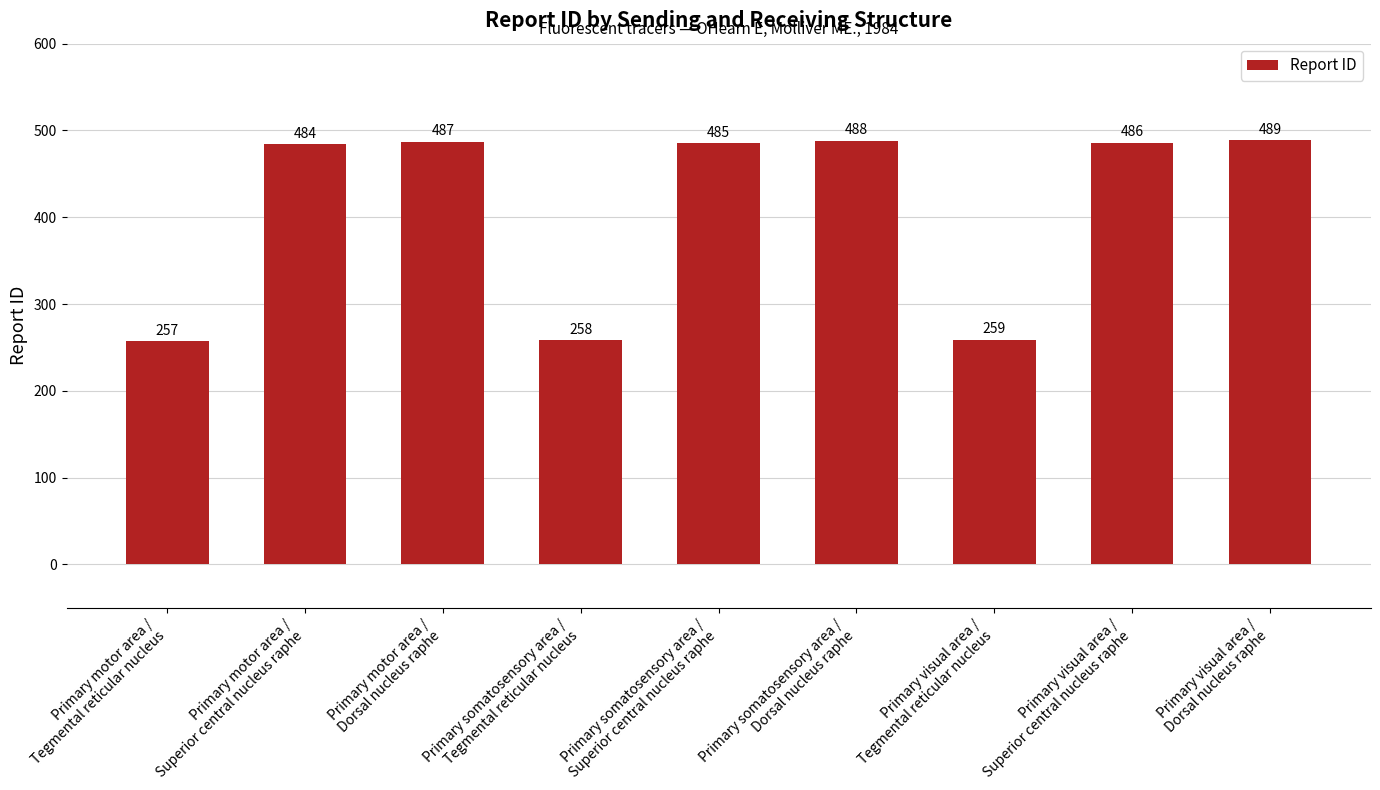

Does the chart contain stacked bars?

No